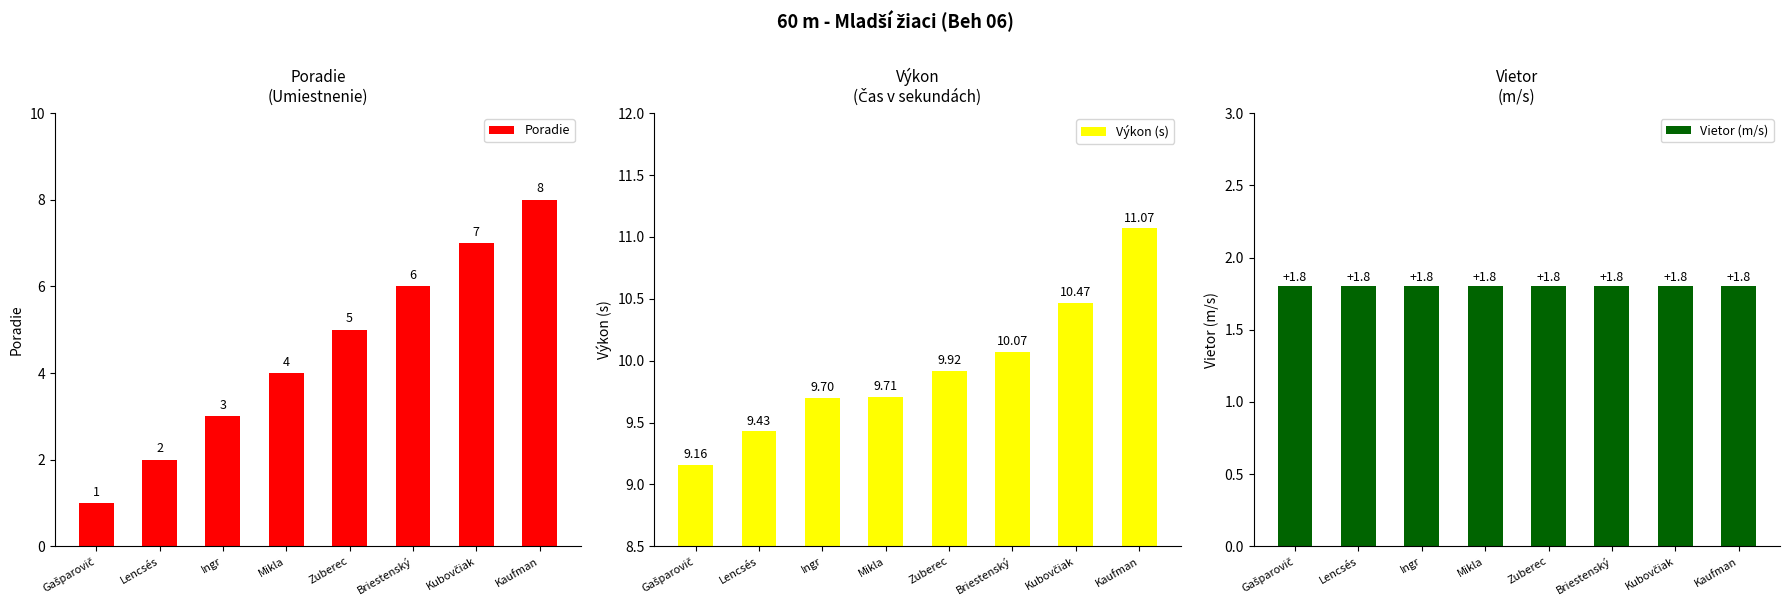

Is it true that Výkon (s) equals 14.6 at Ingr?

False